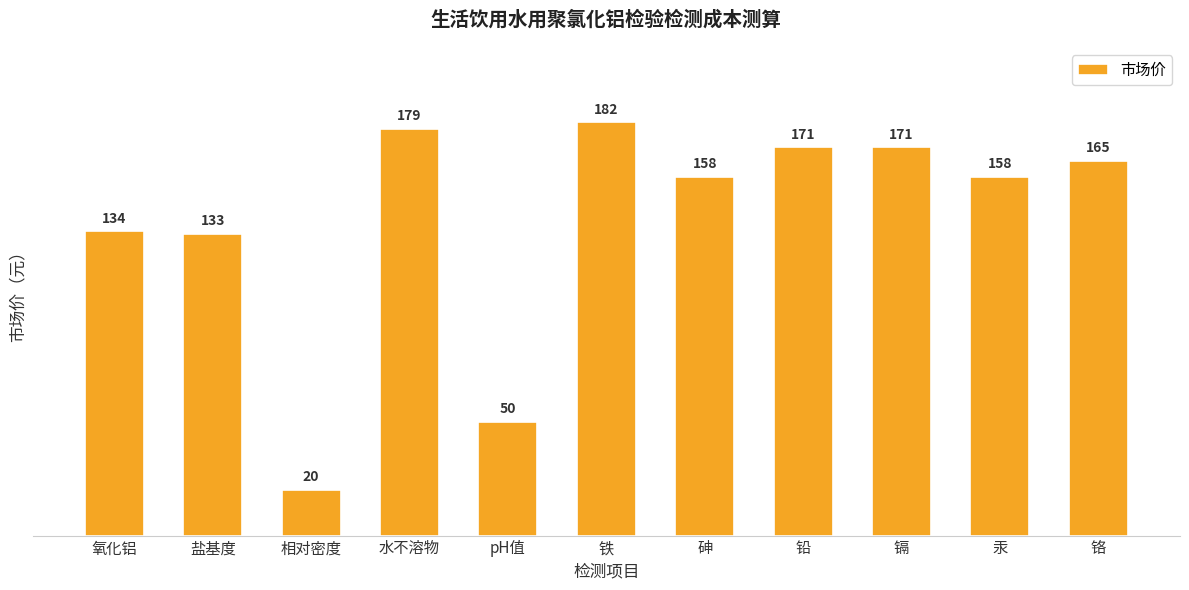

What is the value of the 3rd bar from the left?

20